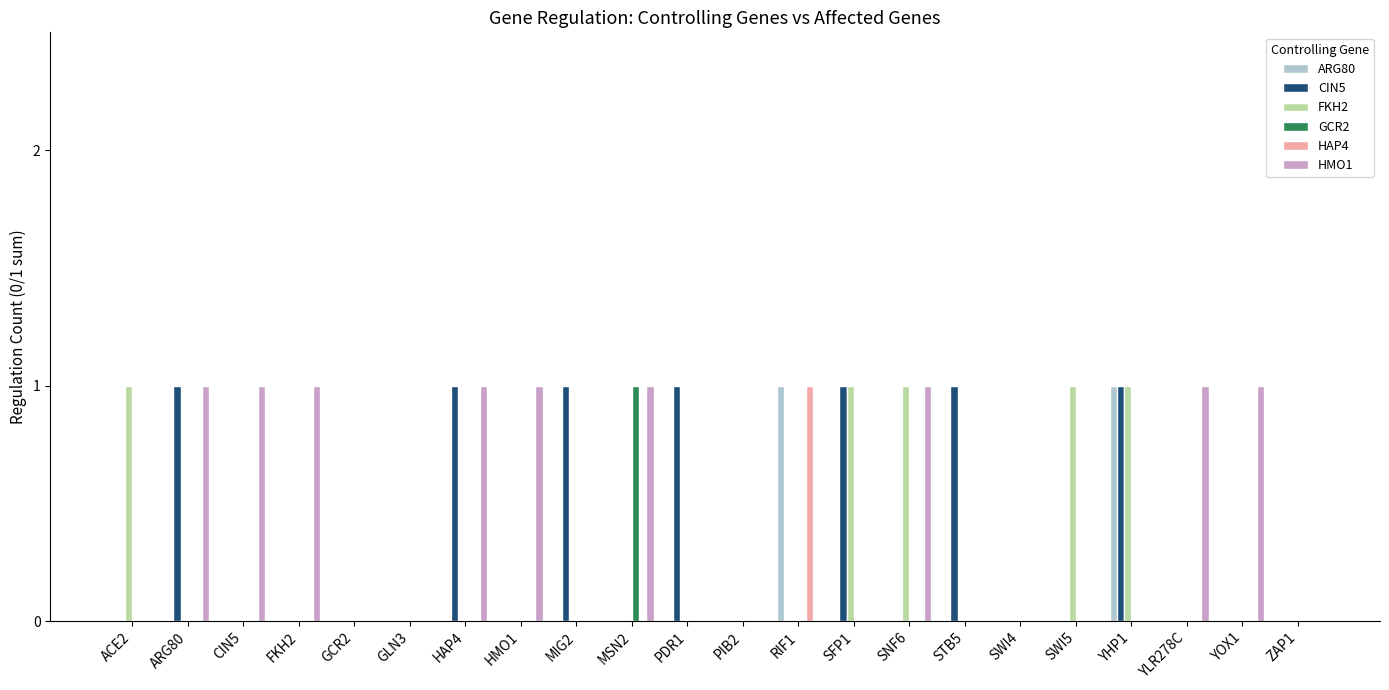

Is it true that FKH2 equals 1 at SWI5?

True